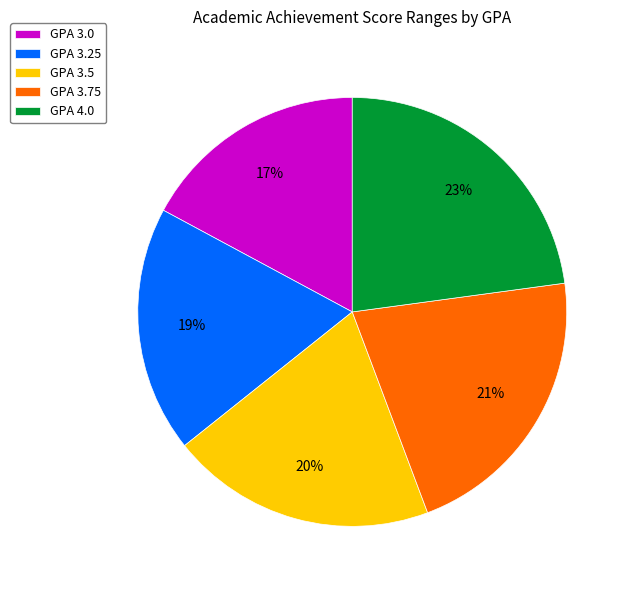

Is there a majority slice in this chart?

No